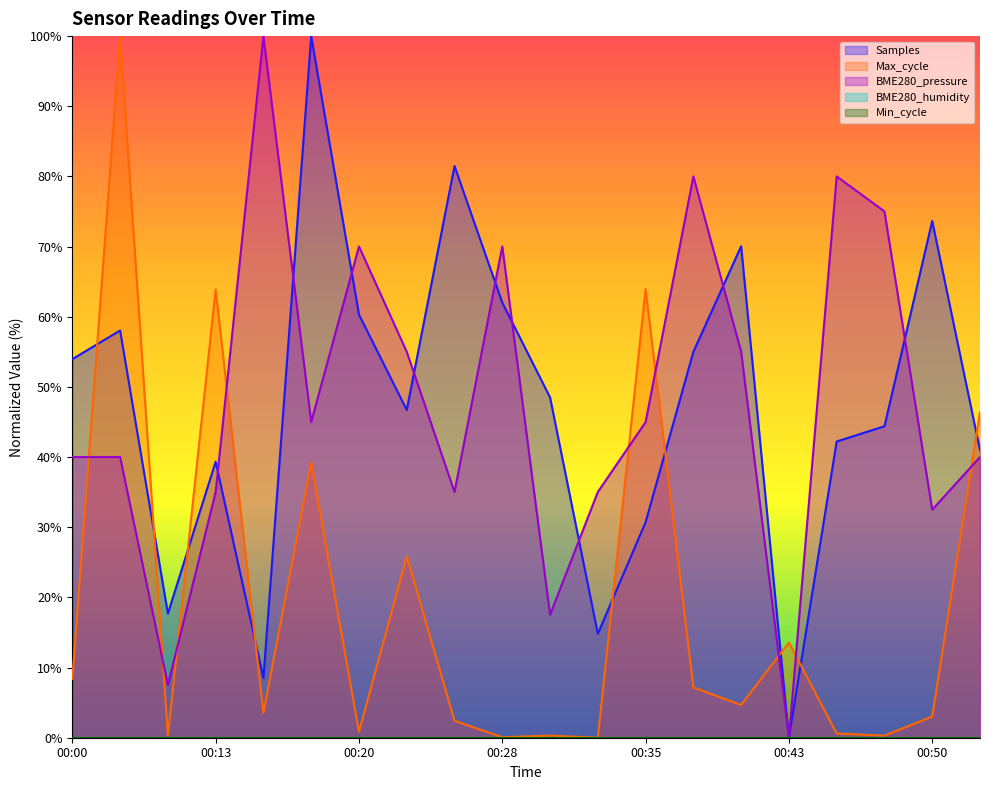

After their last crossing, which series has the higher values: Max_cycle or Samples?

Max_cycle